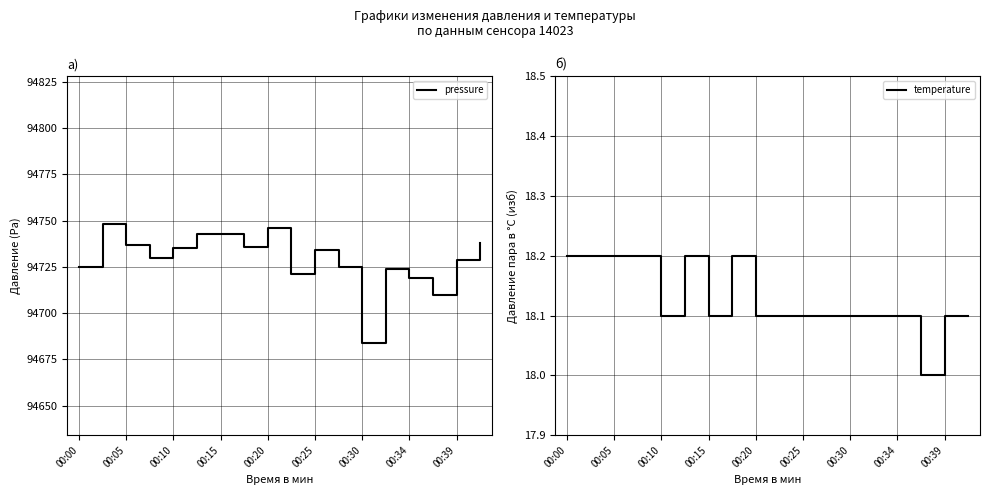

The value of pressure at 00:00 is 26681. True or false?

False